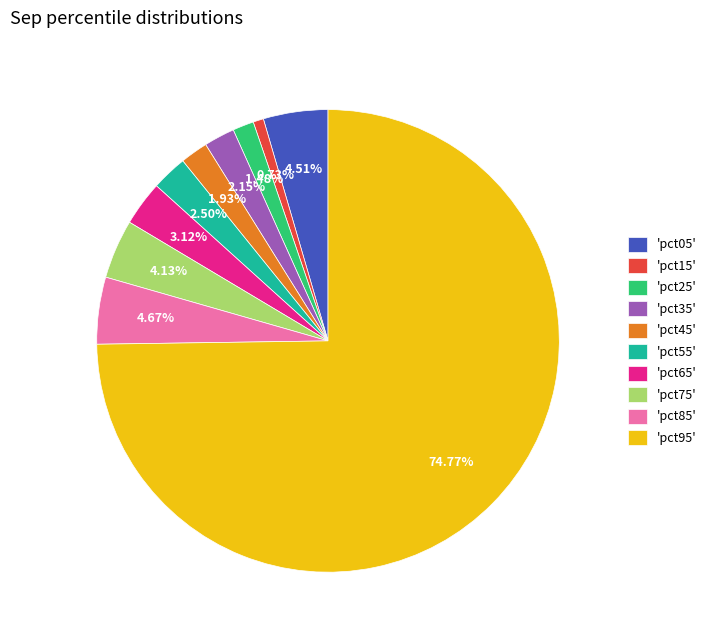

Is 'pct75' the majority of the pie?

No